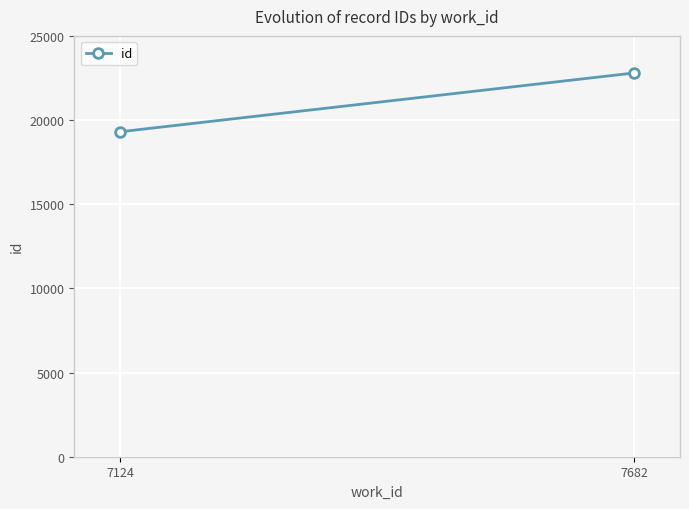

Reading left to right, transcribe all the data shown in this chart.

7124=19306	7682=22796